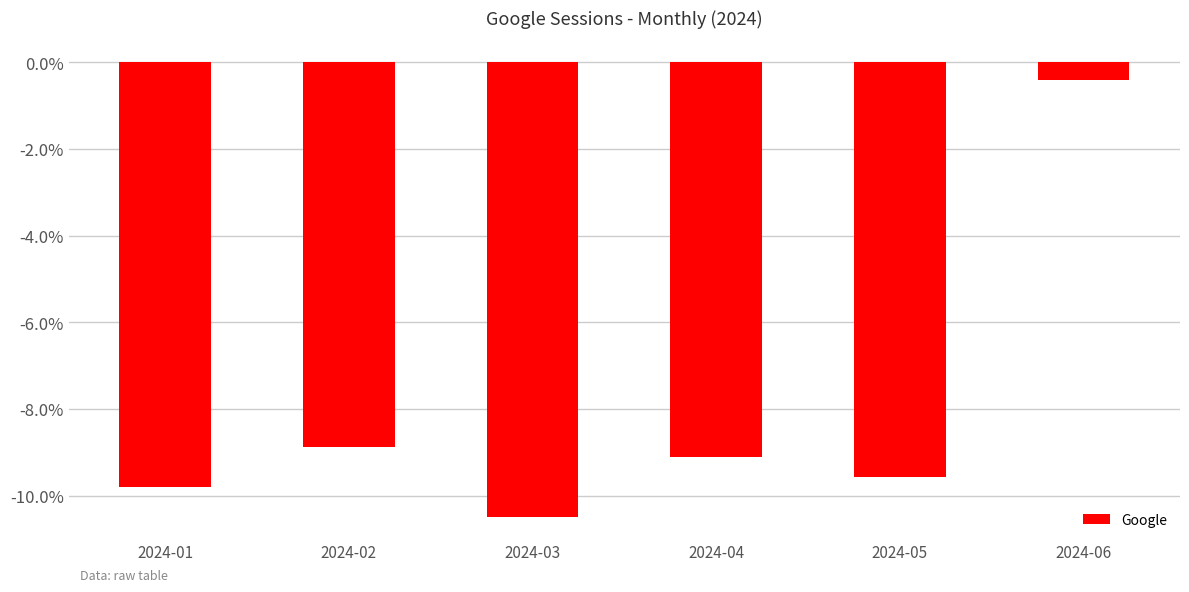

Which category has the highest value across all series?

2024-06